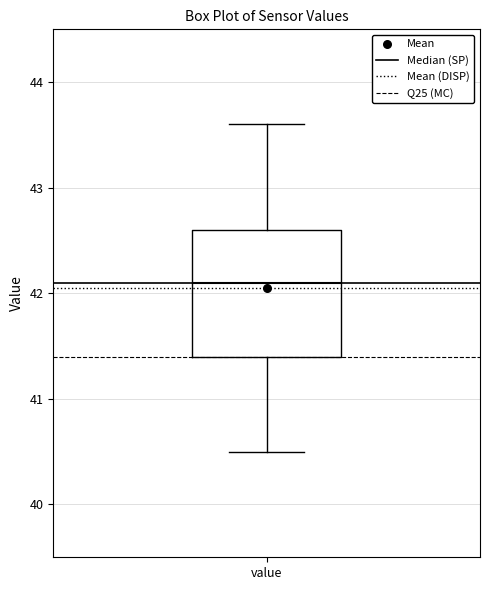

Where does the median line of the box for value sit on the y-axis? The values are not printed on the chart, so give them approximately, as read against the axis.

42.1